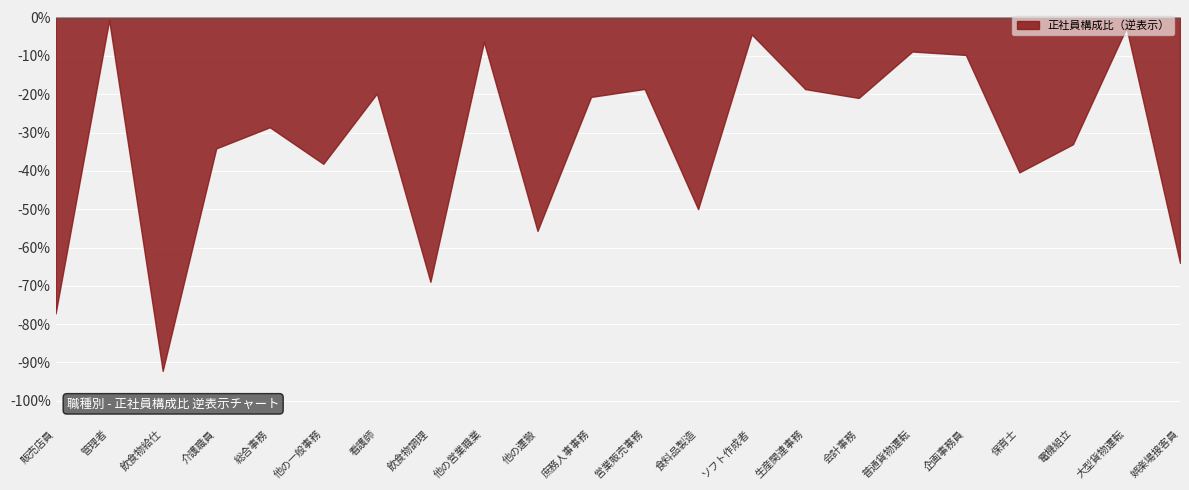

True or false: 契約社員等構成比 and 正社員構成比 intersect in this chart.

False